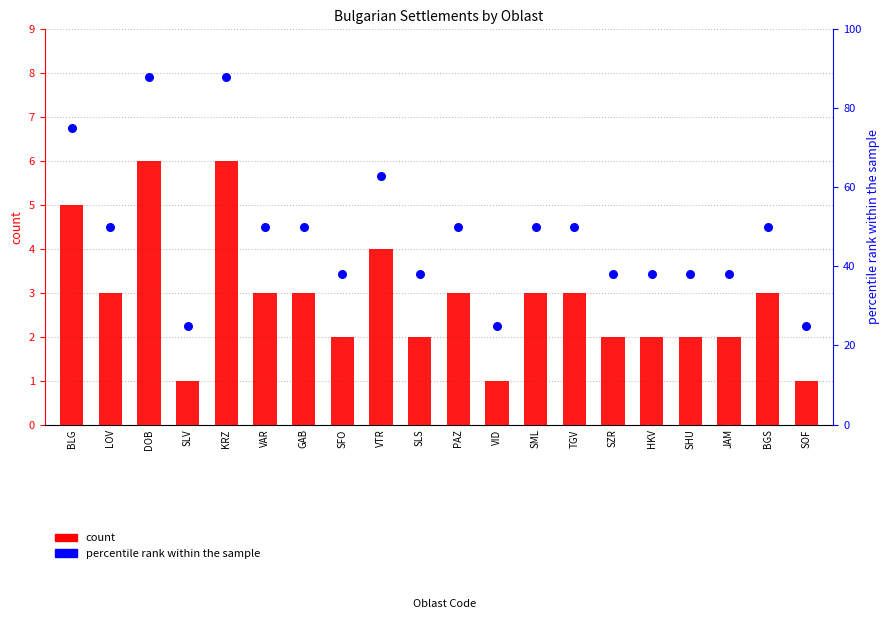

What is the total value across all series at HKV?

40